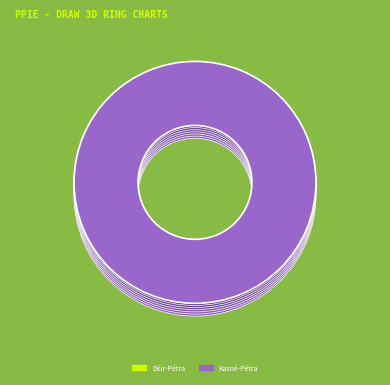

Is it true that Déir-Pétra is 0% of the pie?

True